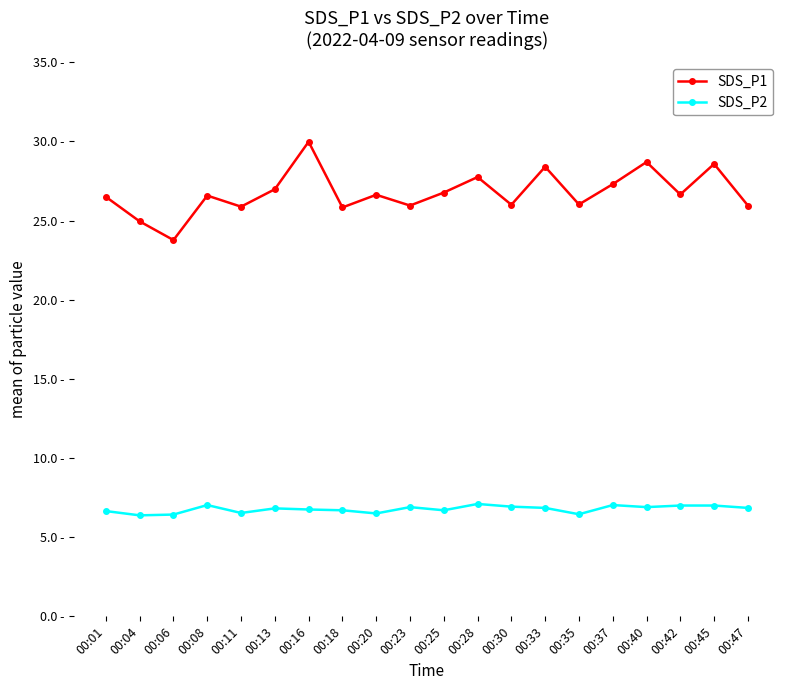

At which category does SDS_P1 reach its first local valley?

00:06